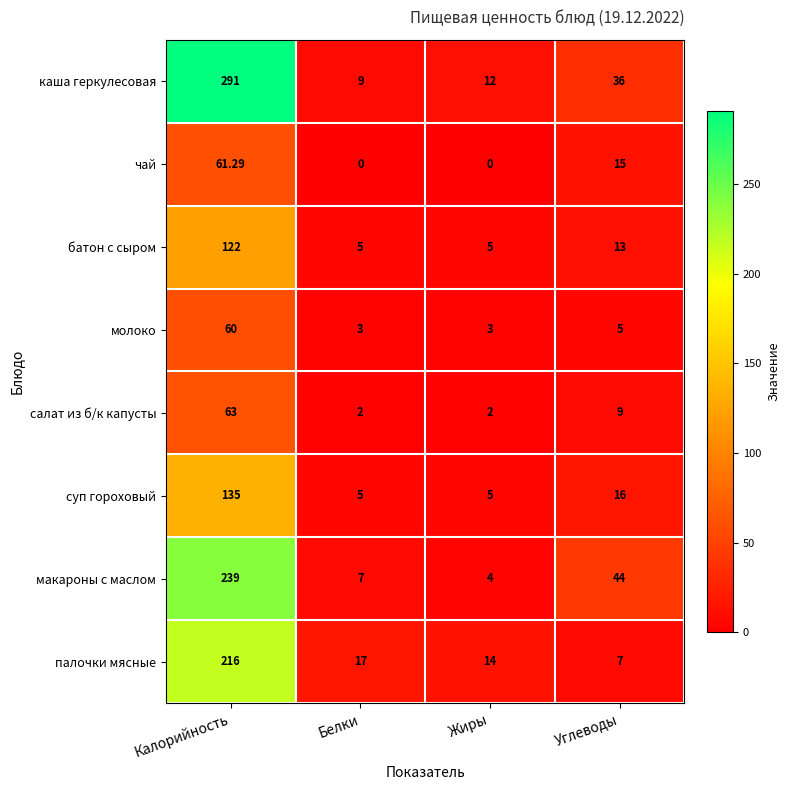

At Углеводы, list the series in order from largest to smallest.

макароны с маслом, каша геркулесовая, суп гороховый, чай, батон с сыром, салат из б/к капусты, палочки мясные, молоко